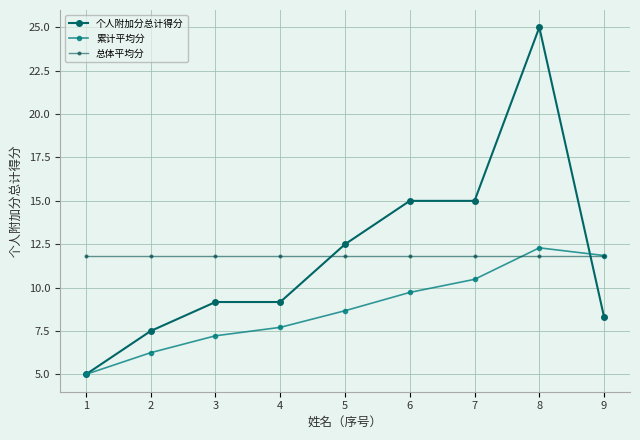

What is the sum of the 个人附加分总计得分 values at 5 and 7?

27.5